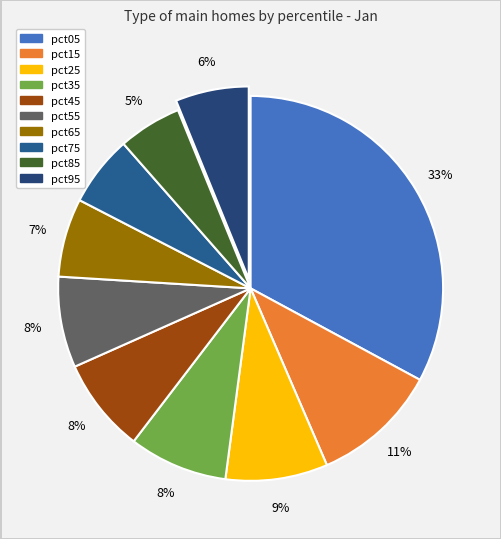

Count the number of slices in the pie.

10